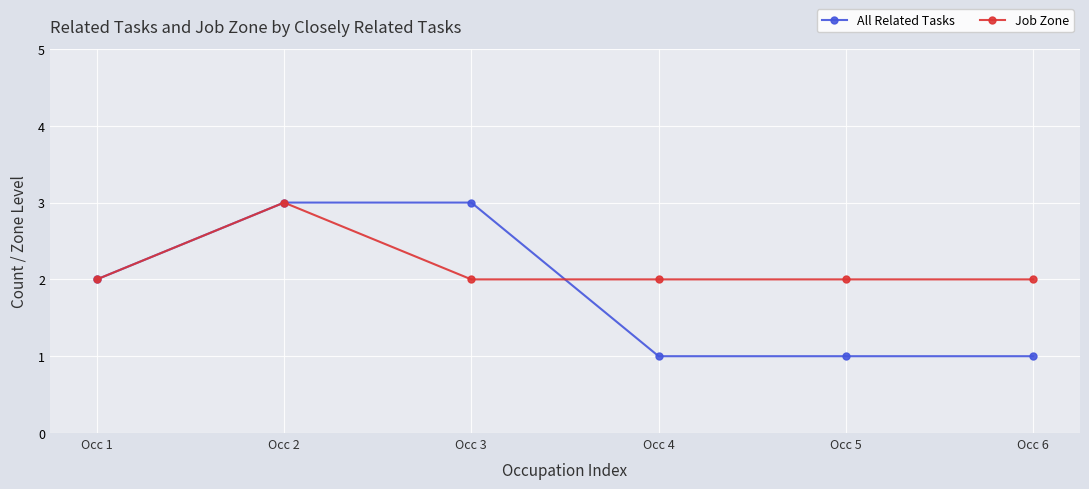

At how many categories does at least one series exceed 1?

6